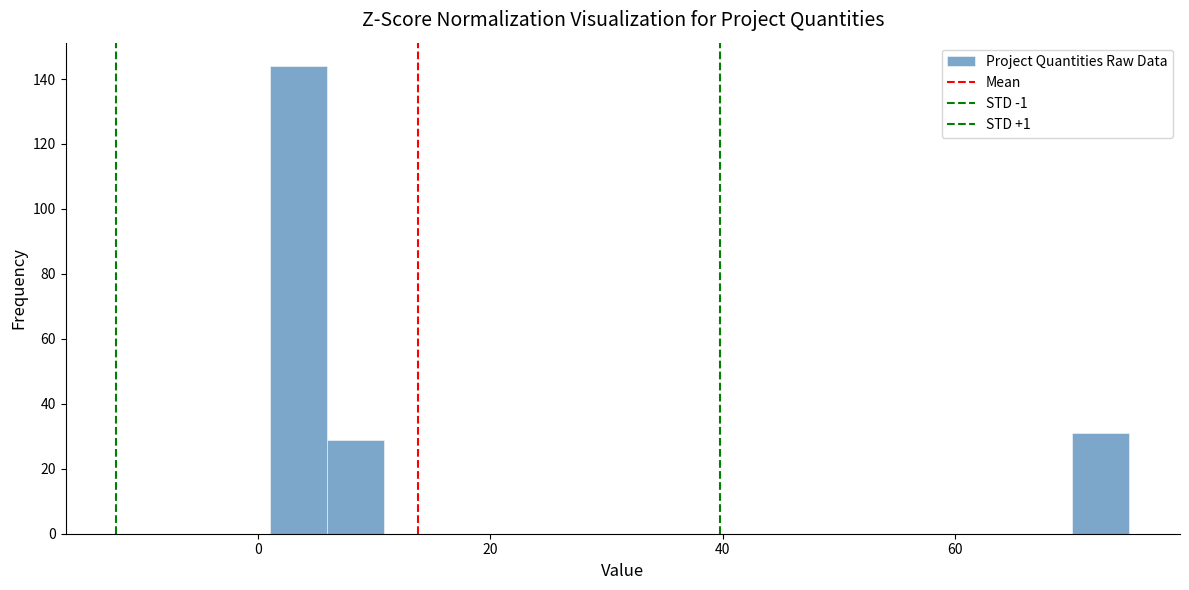

Around what value on the x-axis is the tallest bar? Give the approximate position of its centre, as read against the axis.

4